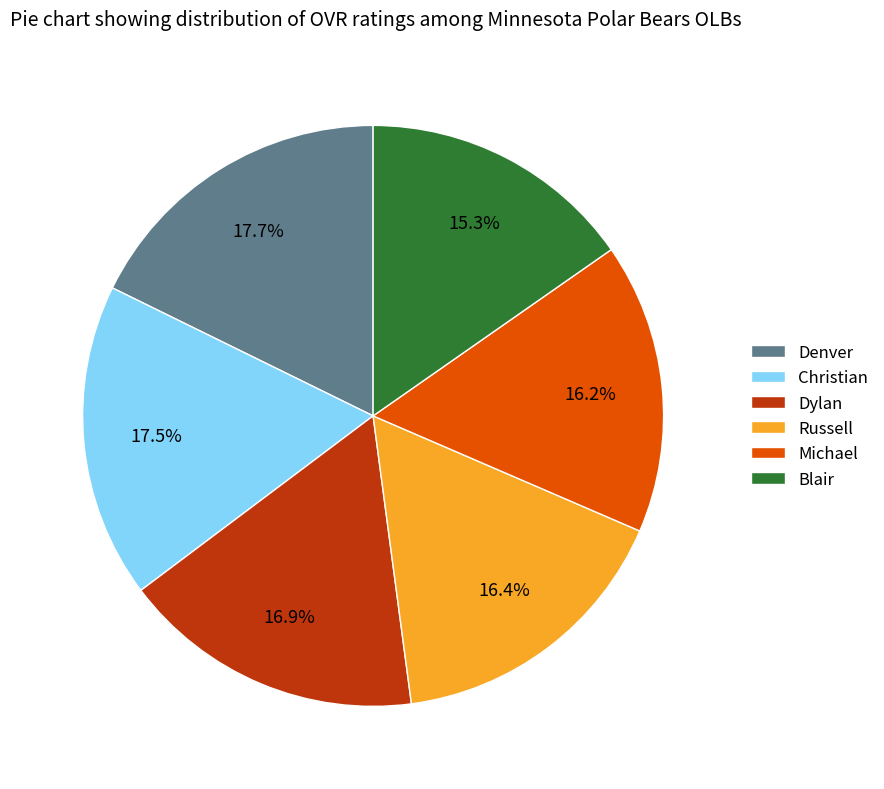

Which has a higher value, Michael or Denver?

Denver